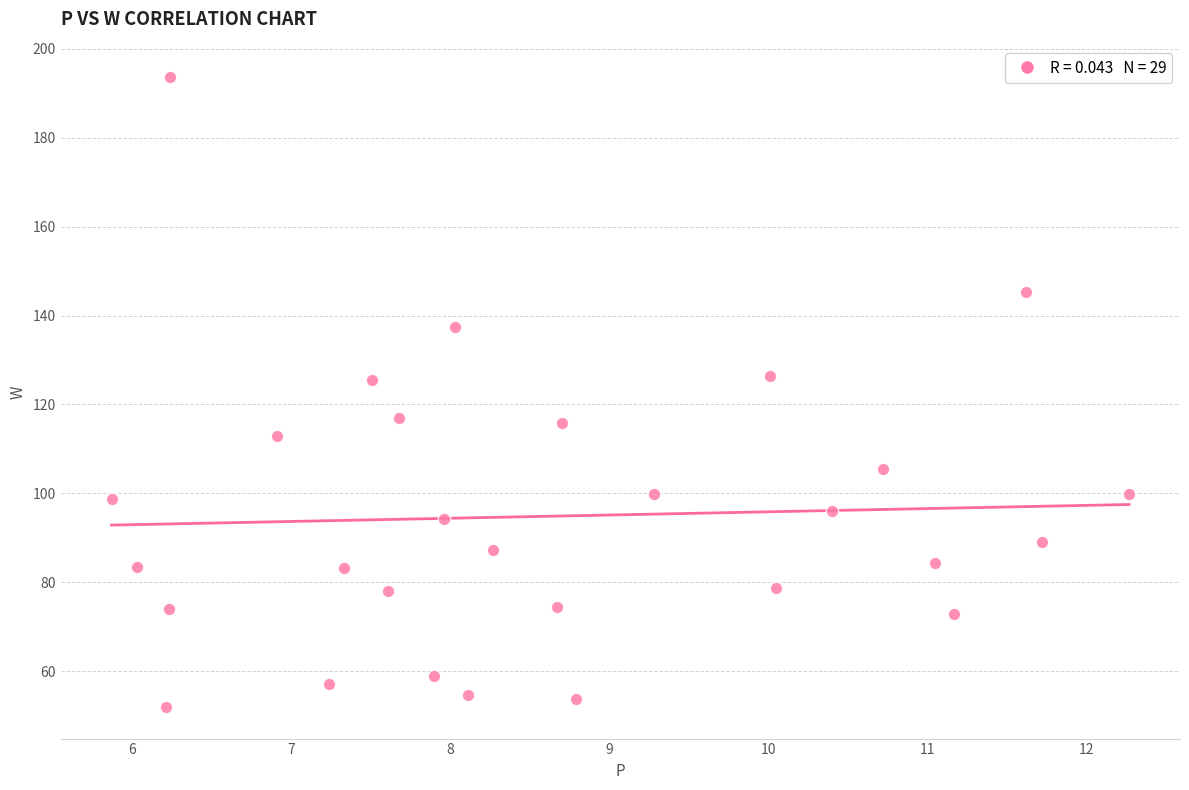

What is the range of Y values (max minus min)?

141.7